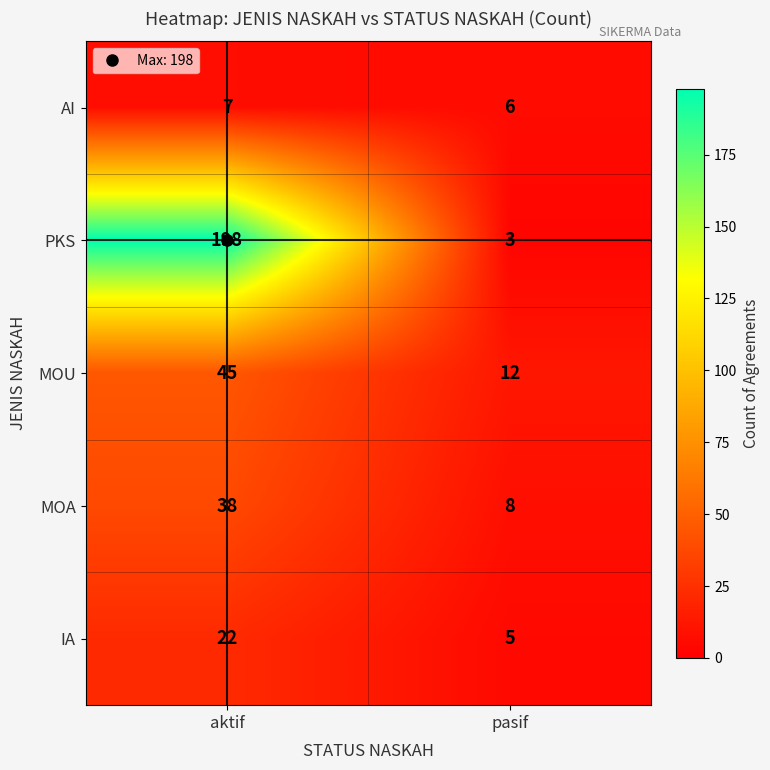

What is the sum of the MOA values at aktif and pasif?

46